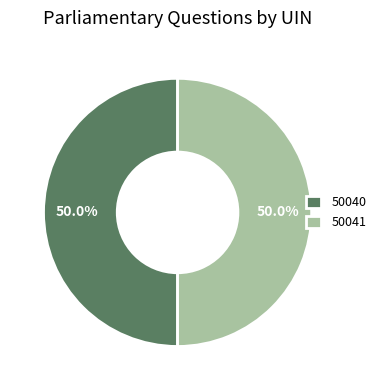

What percentage is NOT represented by 50041?

50.0%